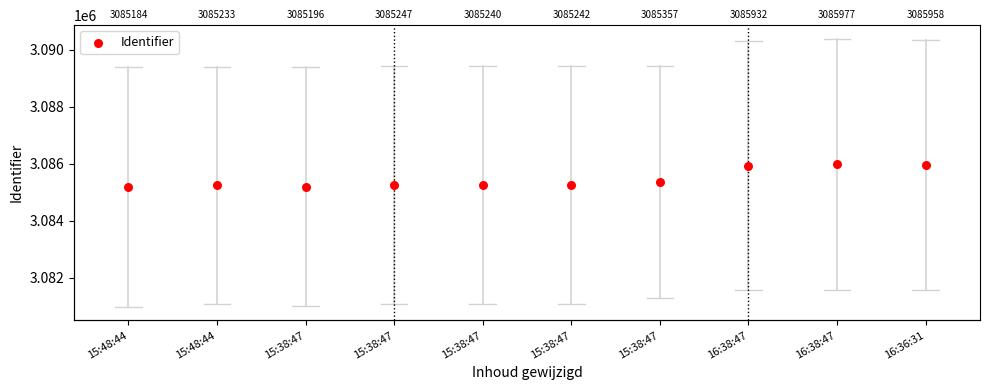

What is the change in value from 15:48:44 to 15:38:47?

+56